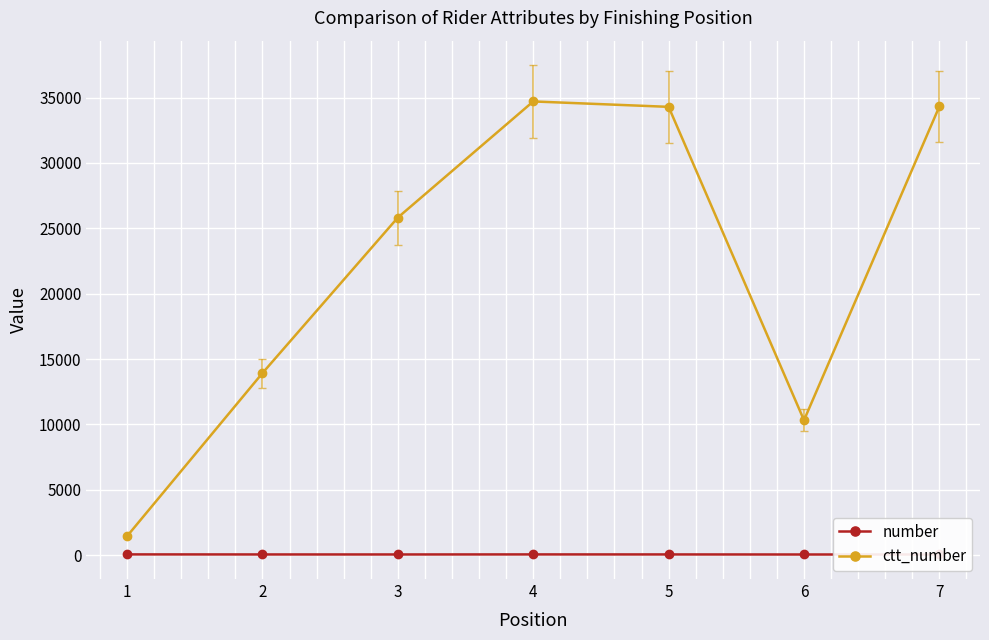

True or false: number and ctt_number cross at least once.

False